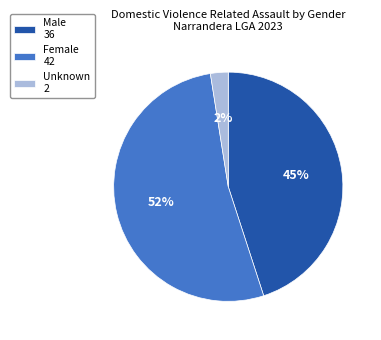

To the nearest percent, what portion does Male 36 represent?

45%